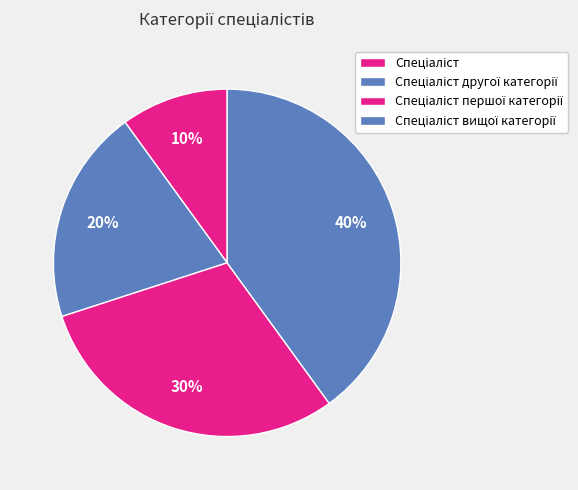

Count the number of slices in the pie.

4